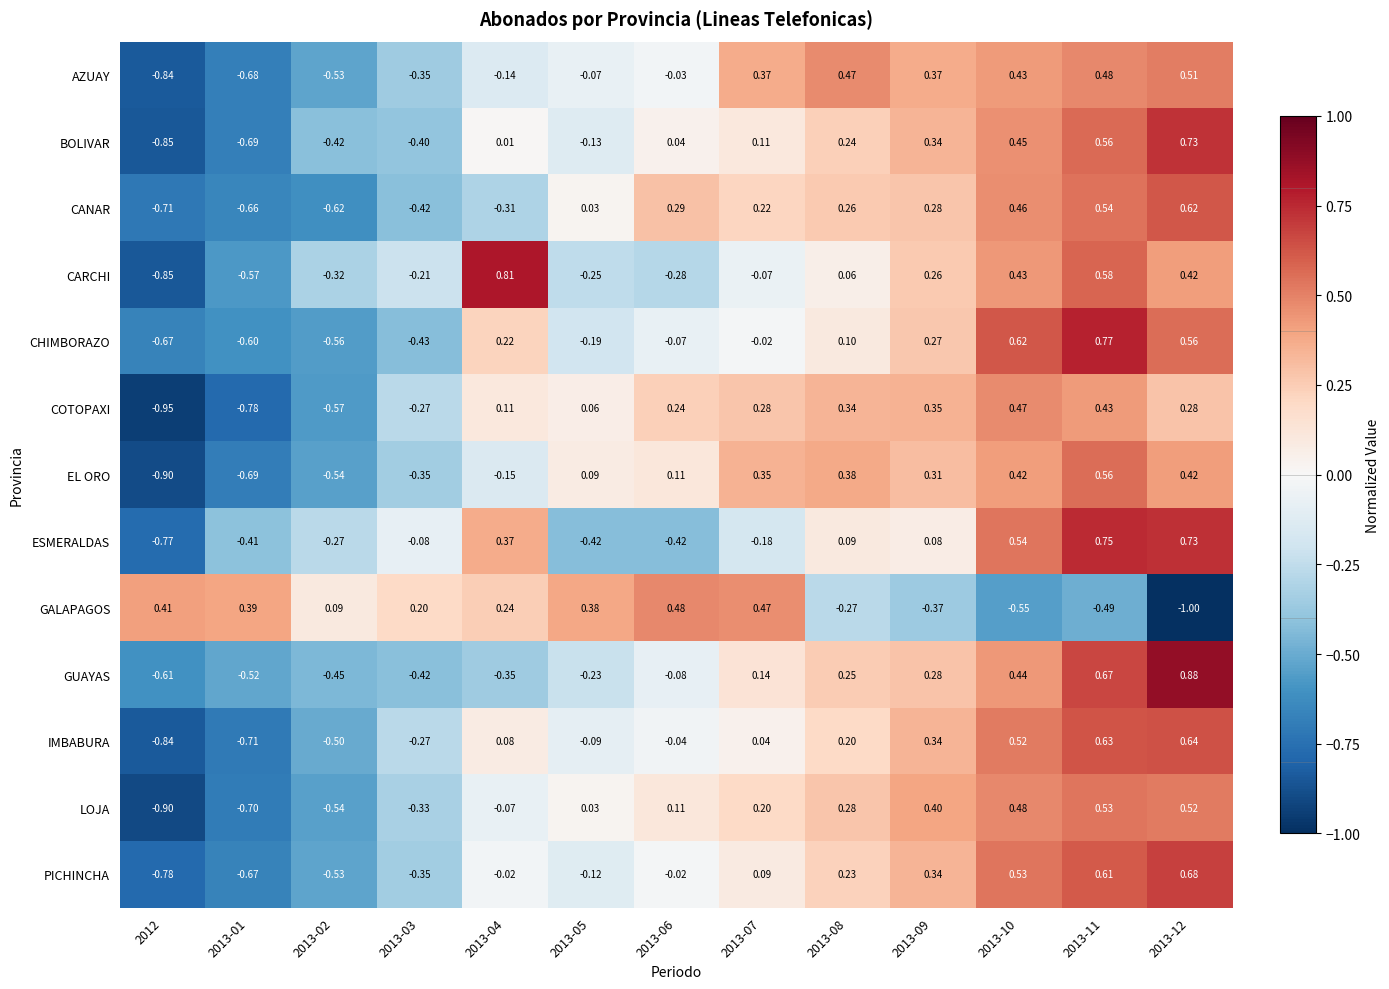

What is the minimum value shown in the chart?

-1.0